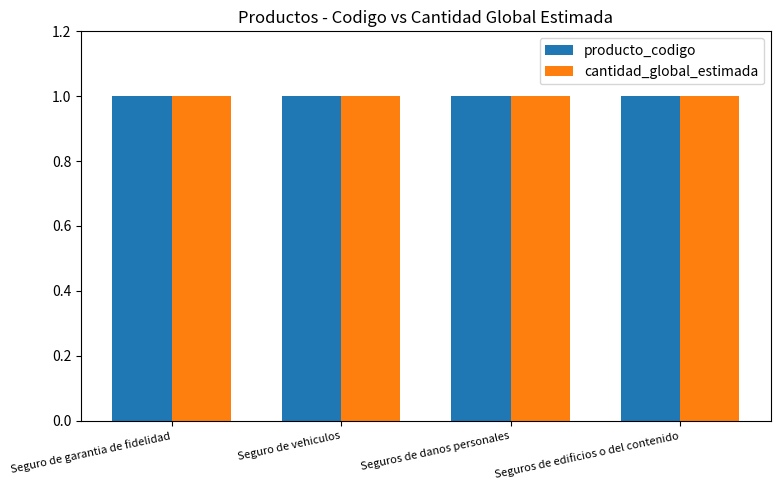

What is the label of the 4th bar from the right?

Seguro de garantia de fidelidad